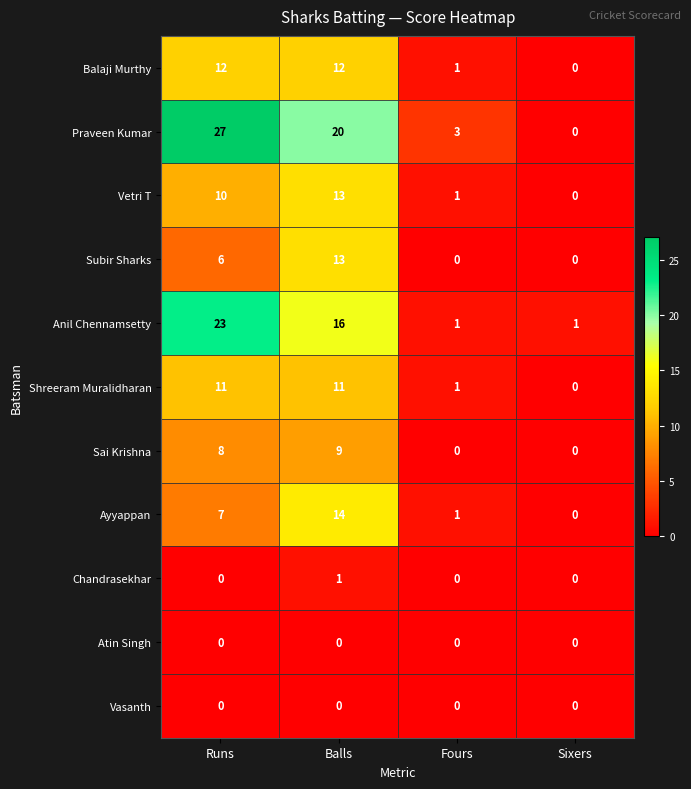

Which series has the largest range (max minus min)?

Praveen Kumar